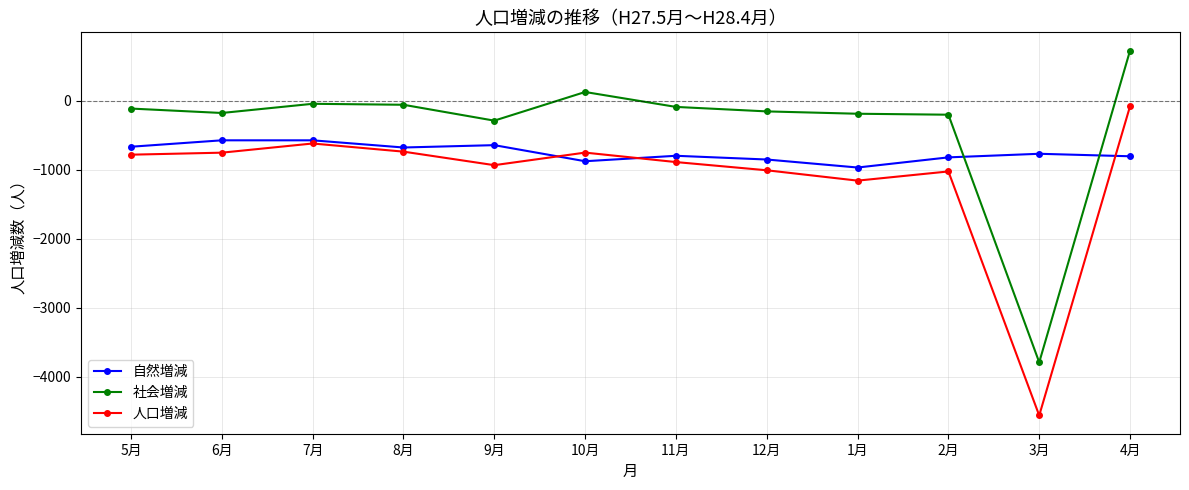

Which series has the widest spread of values?

社会増減